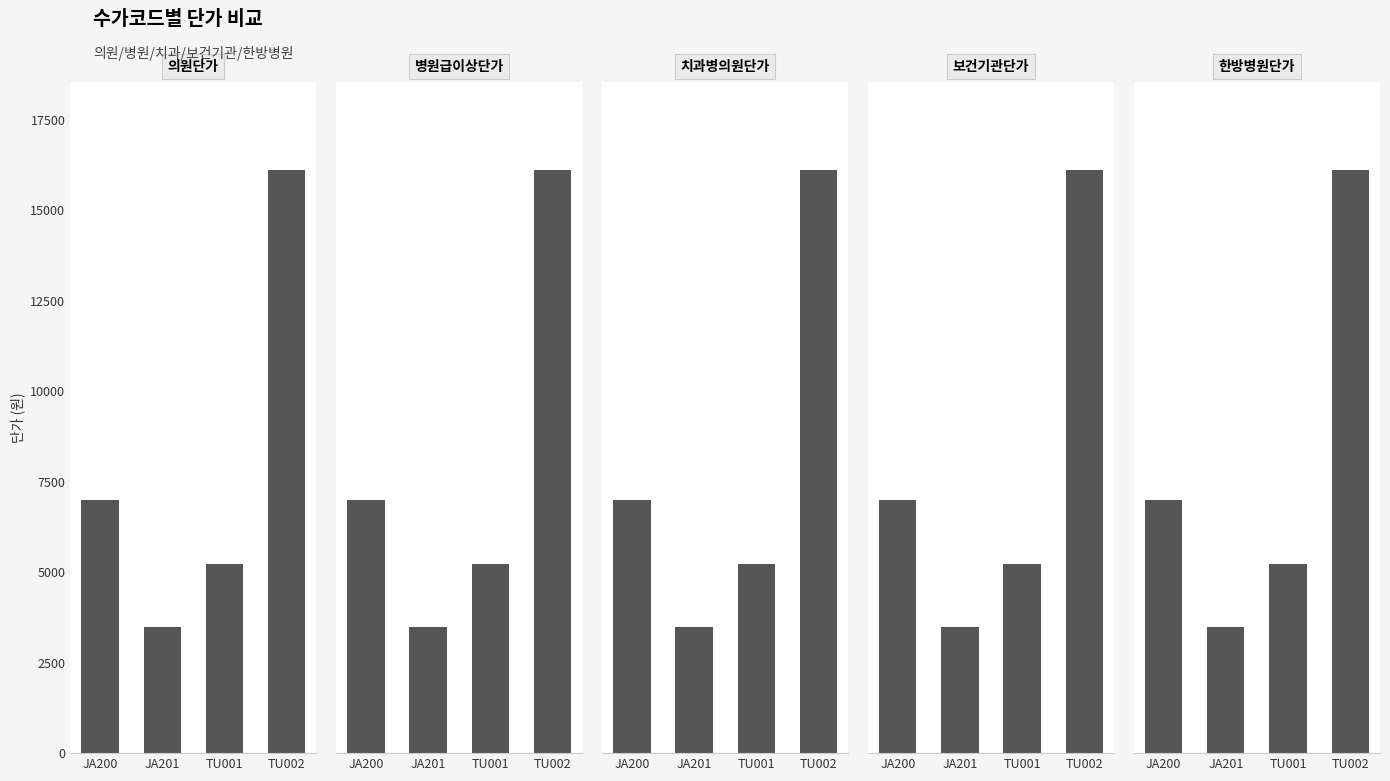

Reading left to right, what are all the values shown in this chart?

의원단가: JA200=7000	JA201=3500	TU001=5230	TU002=16130
병원급이상단가: JA200=7000	JA201=3500	TU001=5230	TU002=16130
치과병의원단가: JA200=7000	JA201=3500	TU001=5230	TU002=16130
보건기관단가: JA200=7000	JA201=3500	TU001=5230	TU002=16130
한방병원단가: JA200=7000	JA201=3500	TU001=5230	TU002=16130